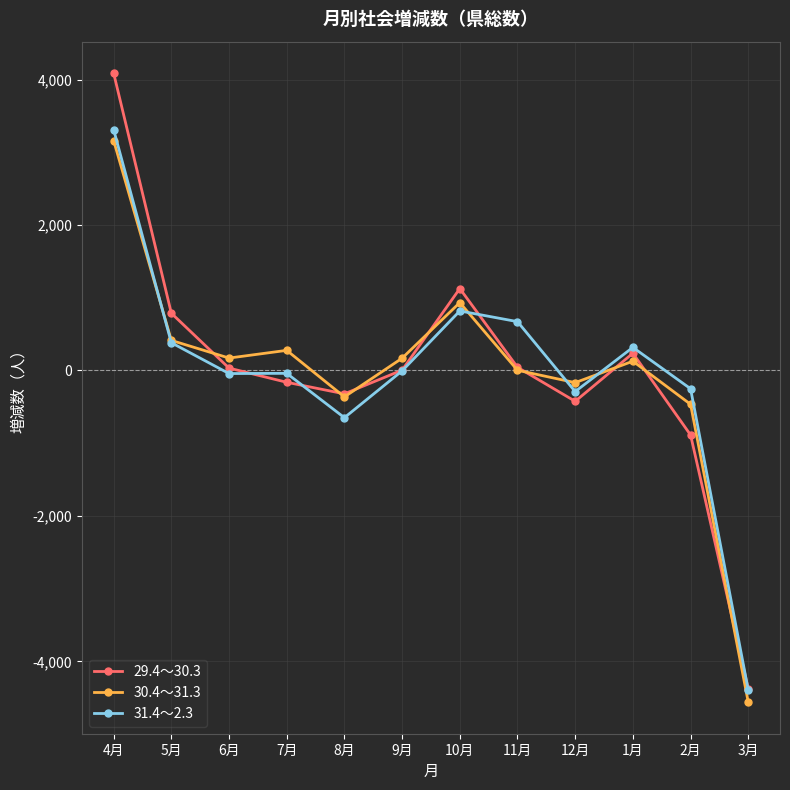

What is the total value across all series at 3月?

-13338